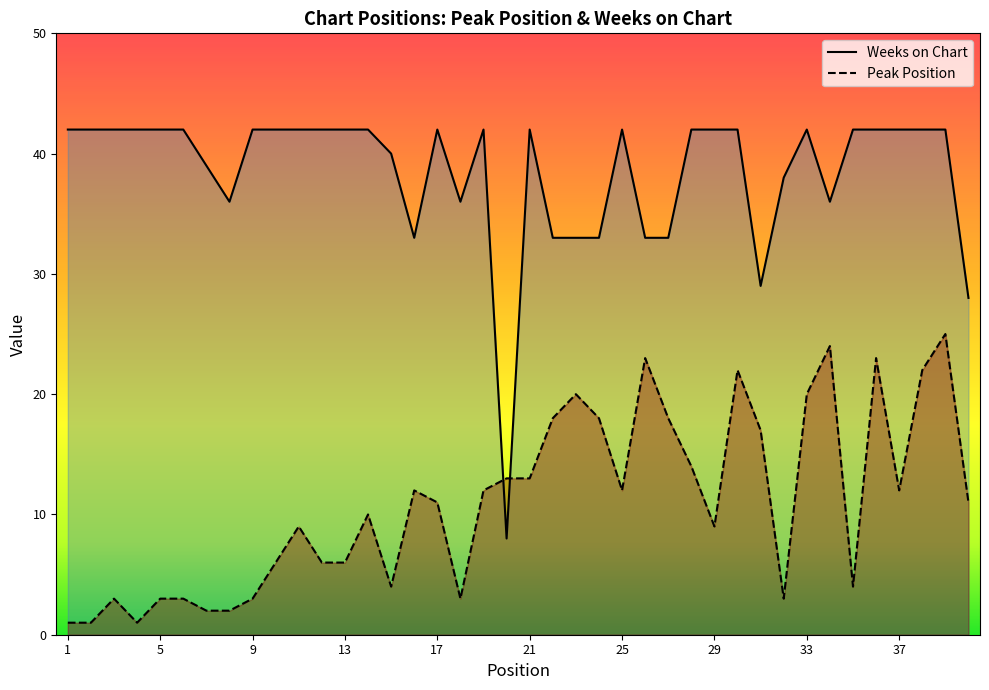

After their last crossing, which series has the higher values: Weeks on Chart or Peak Position?

Weeks on Chart